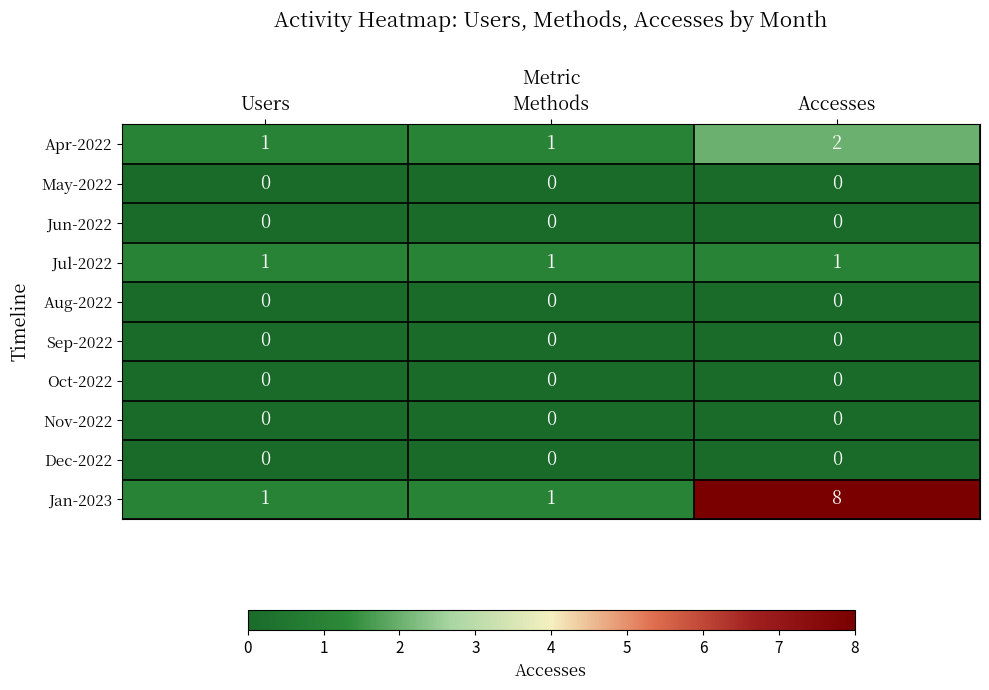

What is the spread (max minus min) of values at Methods?

1